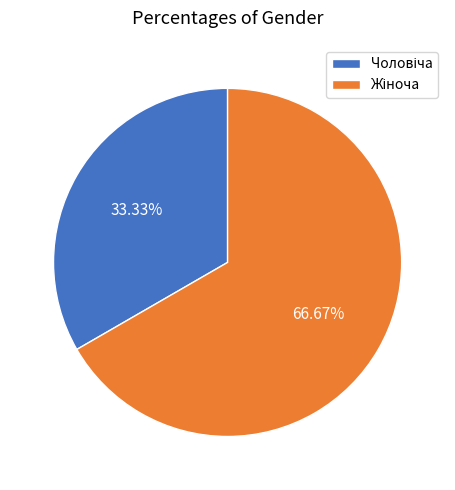

Does any single category account for the majority?

Yes